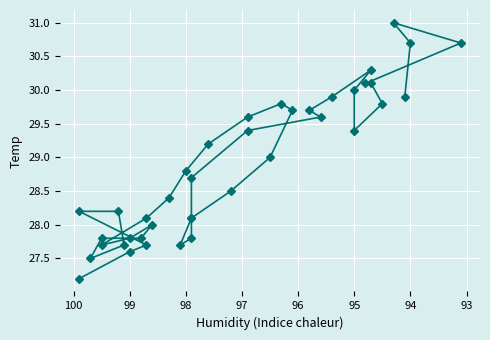

True or false: the data shows 28.8 at 98.

True